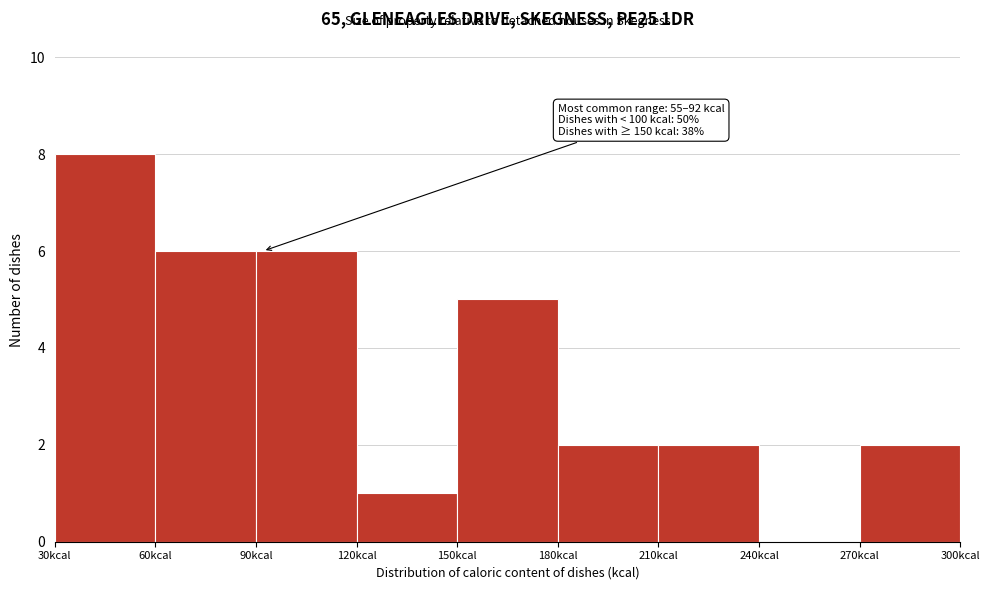

Over which range of the x-axis is the bar tallest?

30 to 60